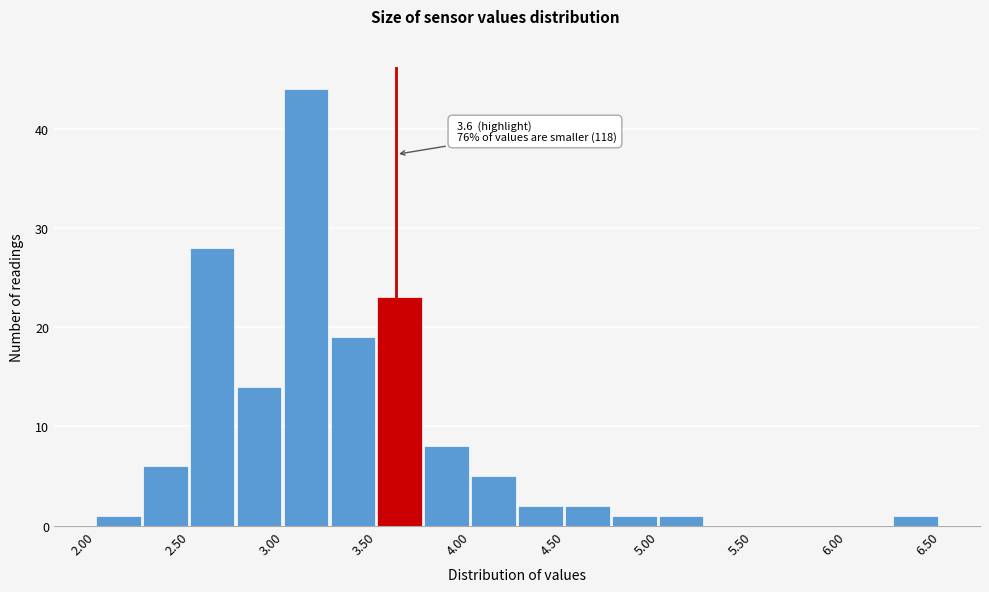

Over which range of the x-axis is the bar tallest?

3.00 to 3.25